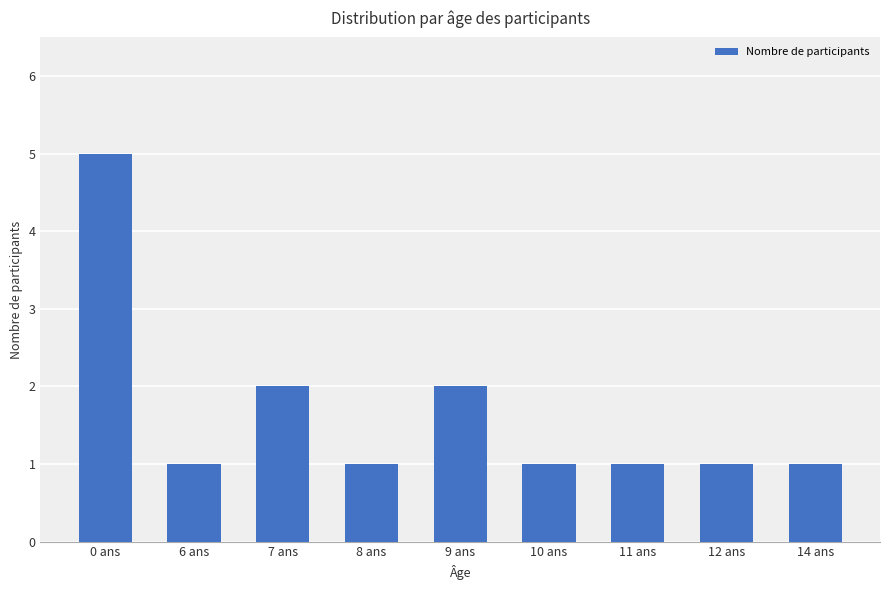

True or false: the data shows 2 at 11 ans.

False